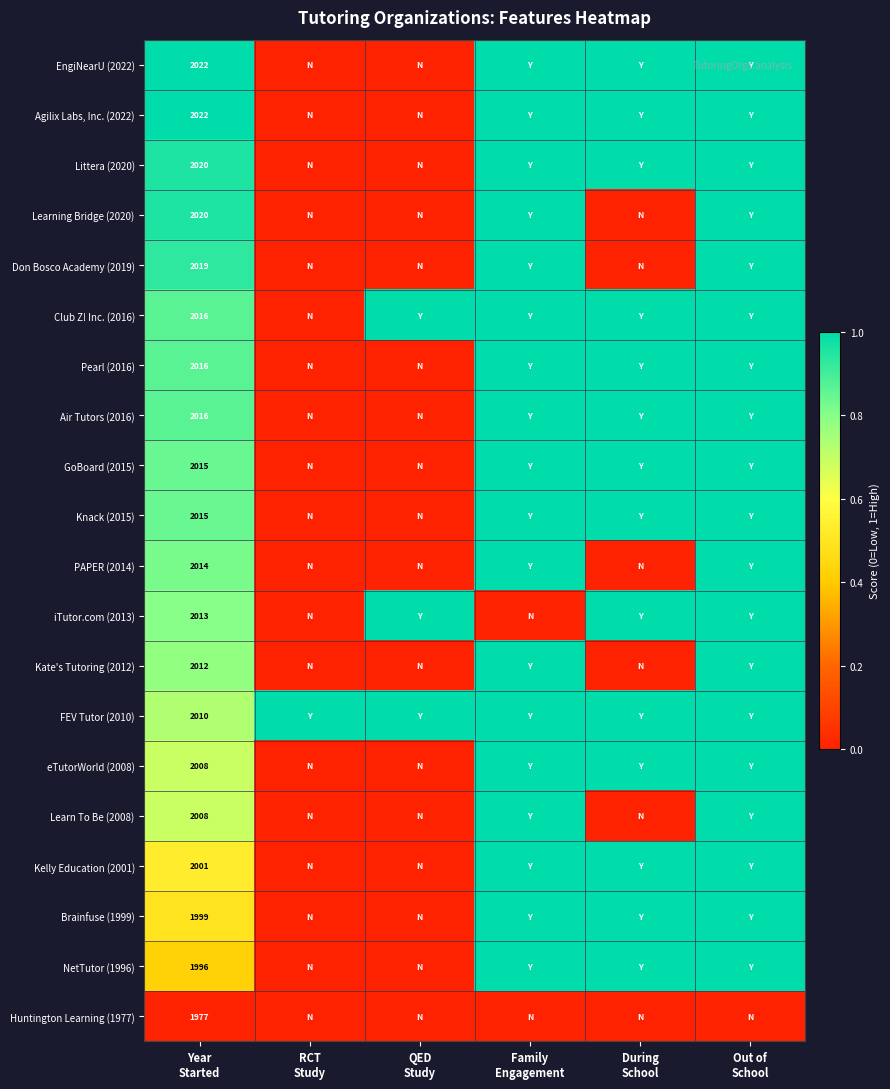

Rank the categories by EngiNearU (2022) value from lowest to highest.

RCT Study, QED Study, Year Started, Family Engagement, During School, Out of School